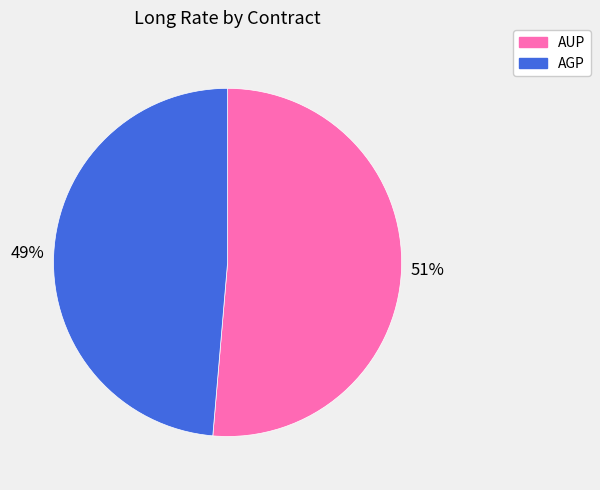

To the nearest percent, what is the combined percentage of AUP and AGP?

100%